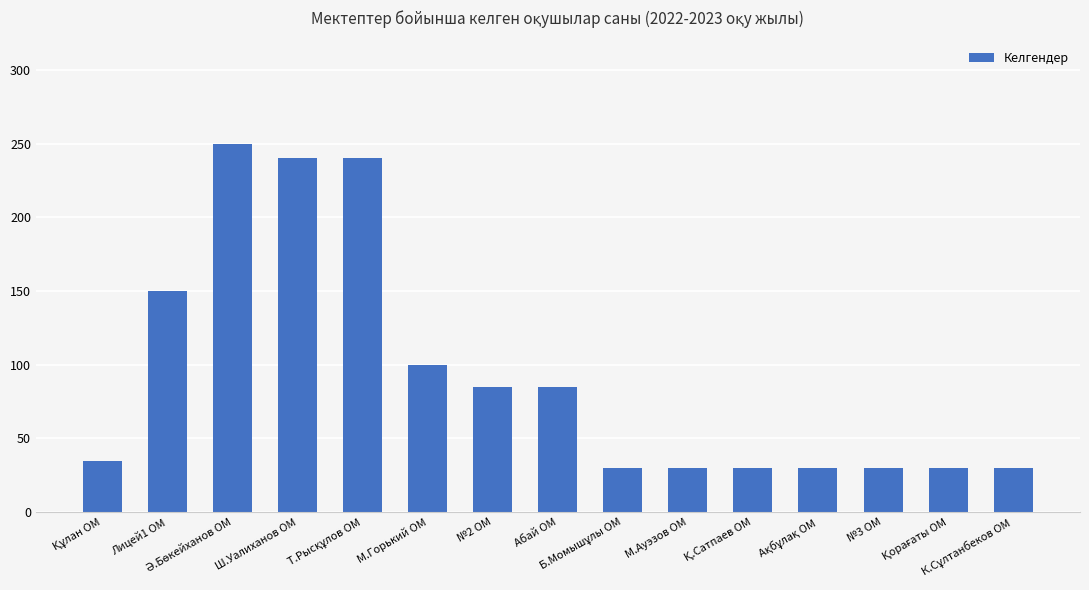

What is the minimum value shown in the chart?

30